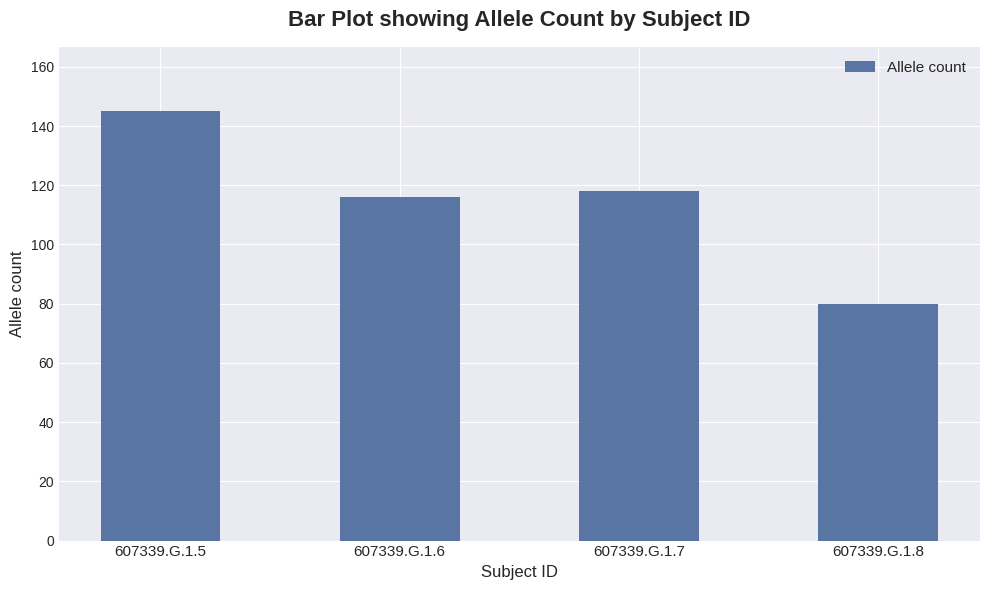

What is the value of the 1st bar from the left?

145